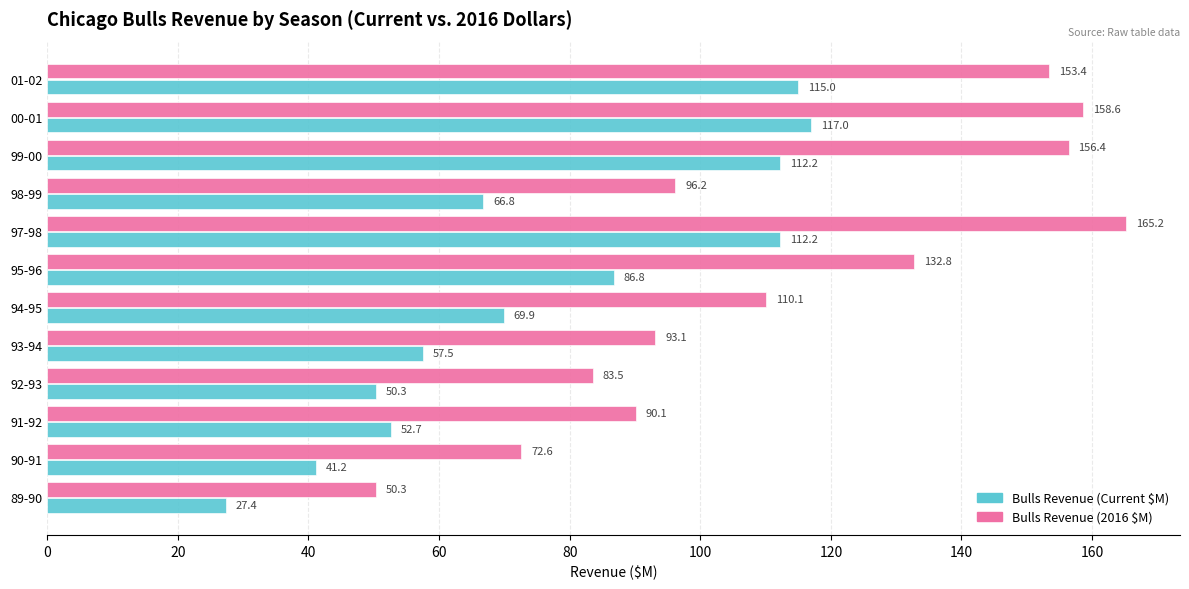

What is the smallest value displayed?

27.4